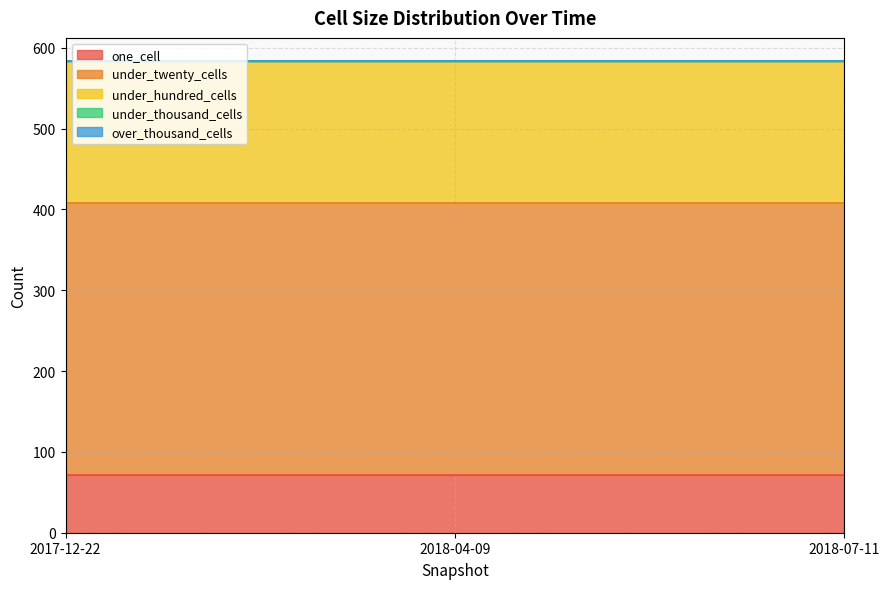

At which category is the sum across all series the highest?

2017-12-22